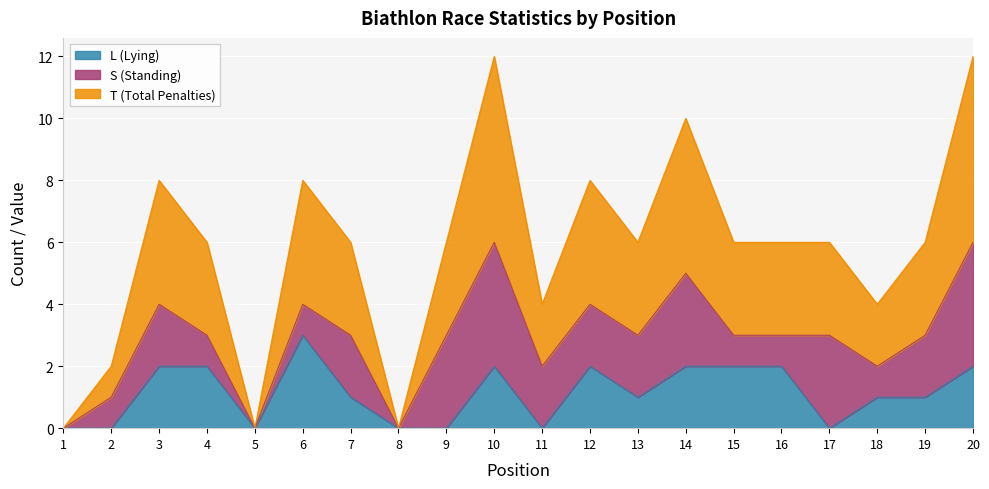

True or false: T (Total Penalties) and L (Lying) intersect in this chart.

False